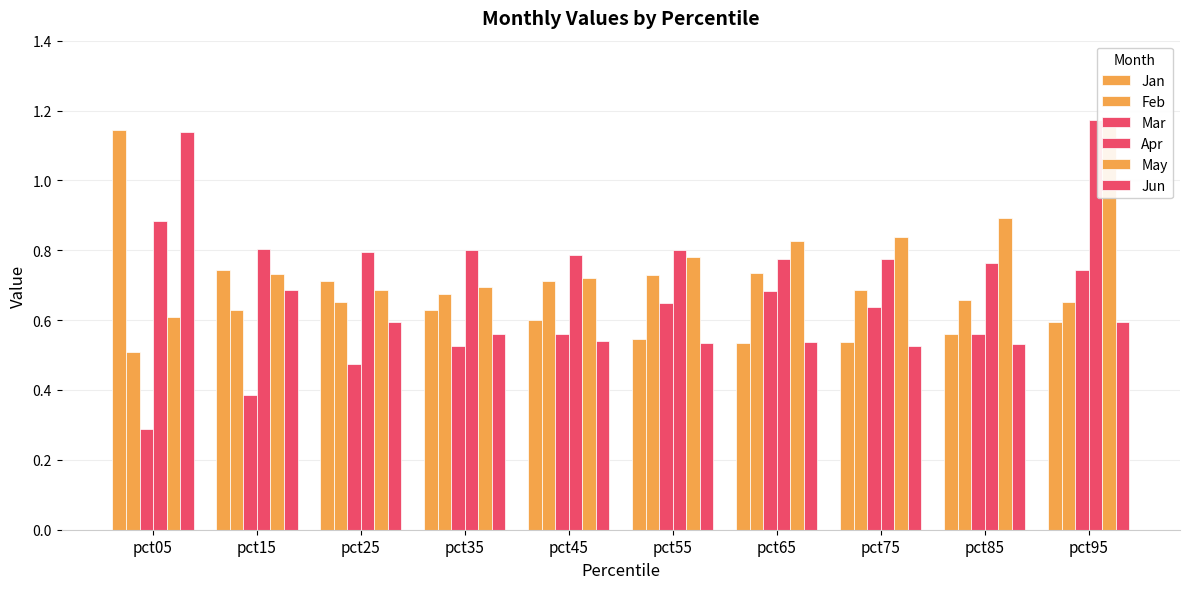

Which series has the largest range (max minus min)?

Jun